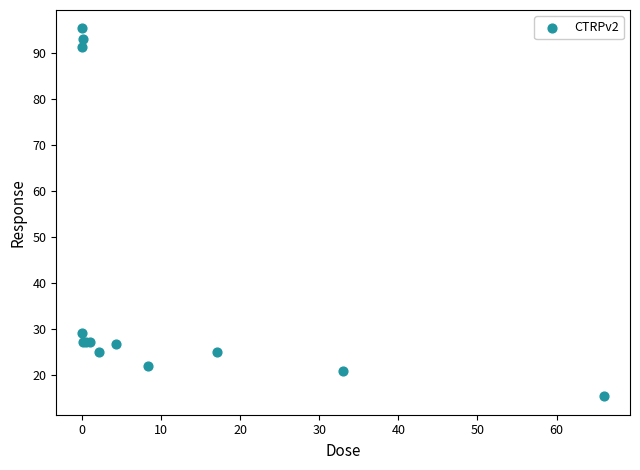

What Y value in the scatter plot is closest to 55?

29.1